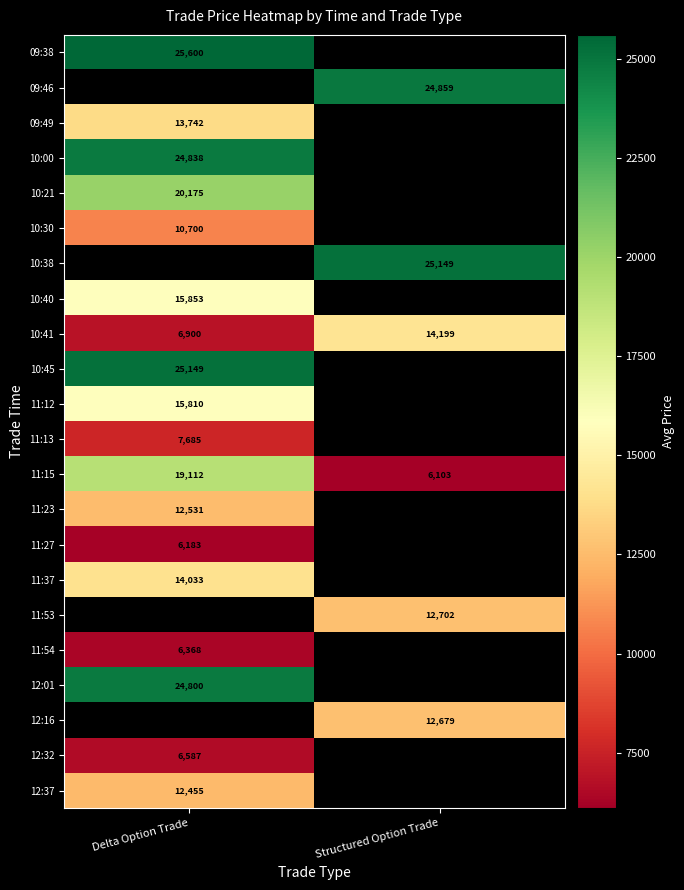

At how many categories does at least one series exceed 12081?

2